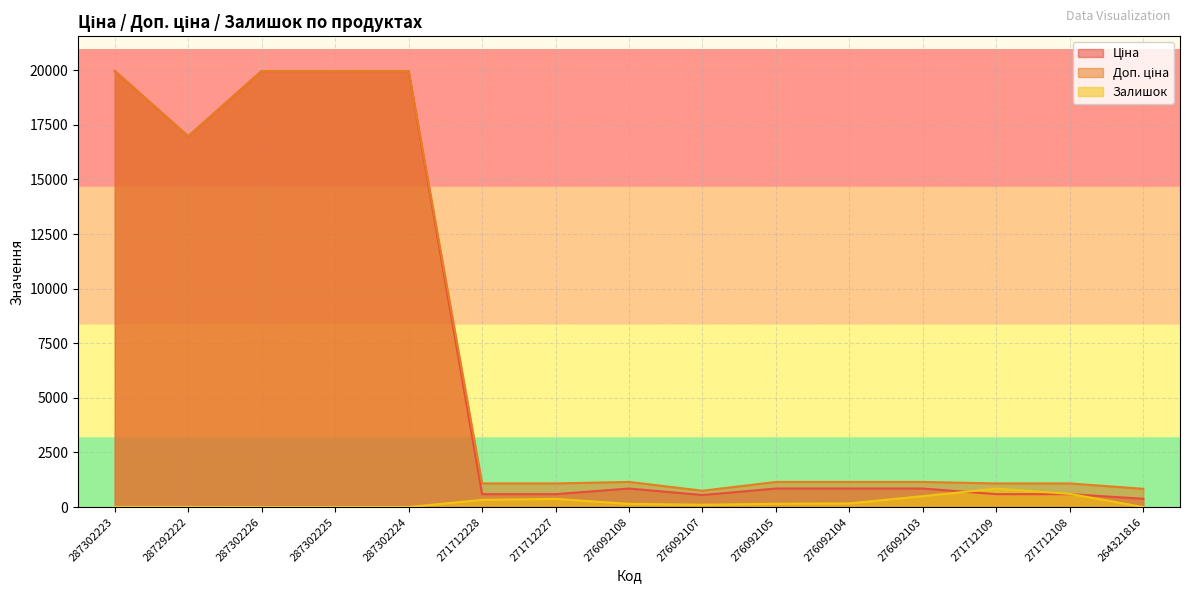

What is the sum of the Доп. ціна values at 271712227 and 276092104?

2231.4